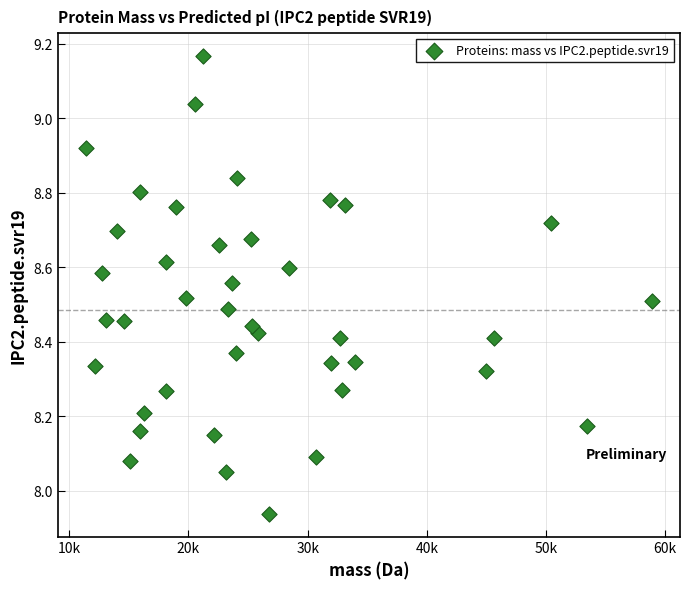

What is the range of X values (max minus min)?

47467.4